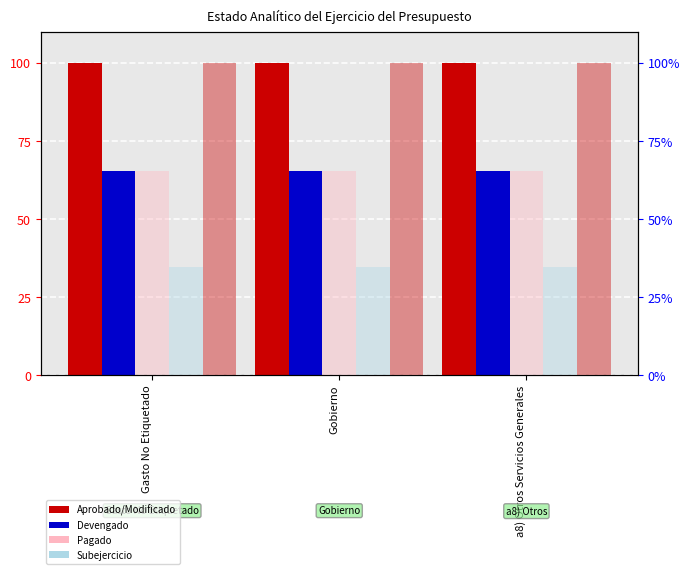

Rank the categories by Subejercicio value from highest to lowest.

Gasto No Etiquetado, Gobierno, a8) Otros Servicios Generales